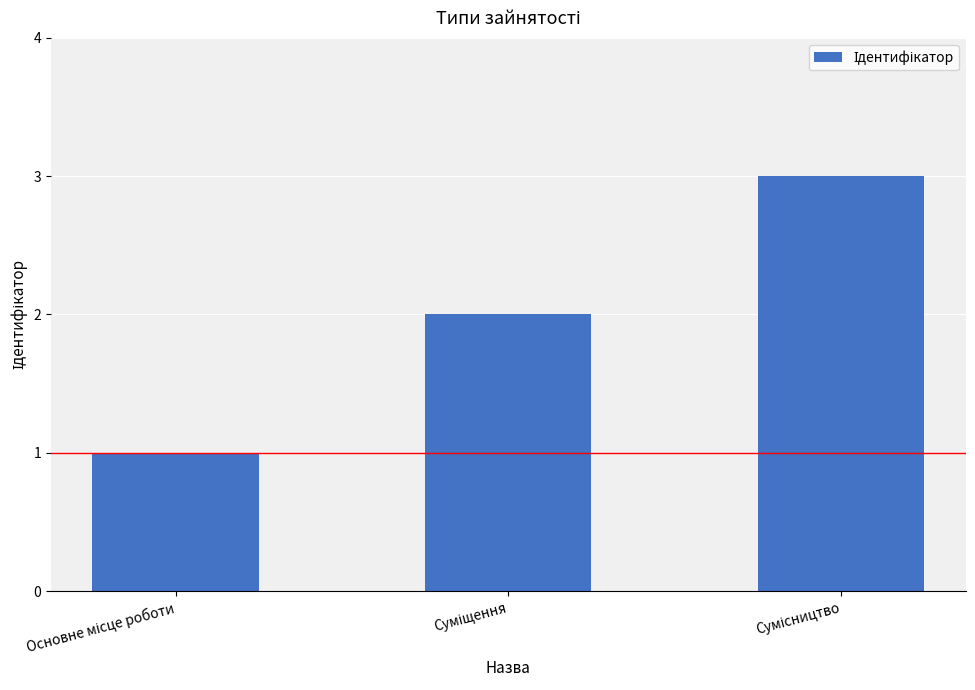

What is the difference between the second highest and minimum values?

1